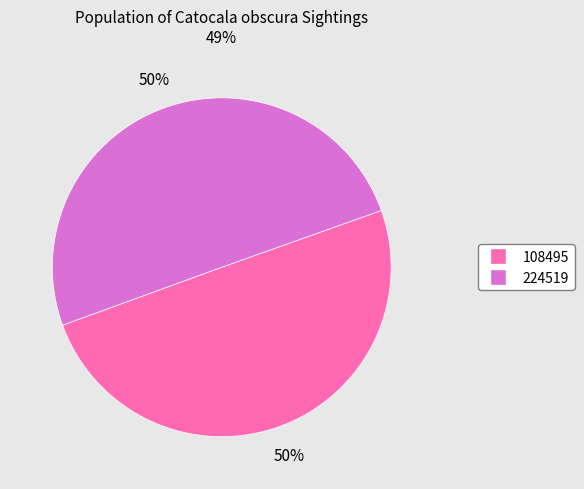

What is the ratio of the value at 224519 to the value at 108495?

1.0